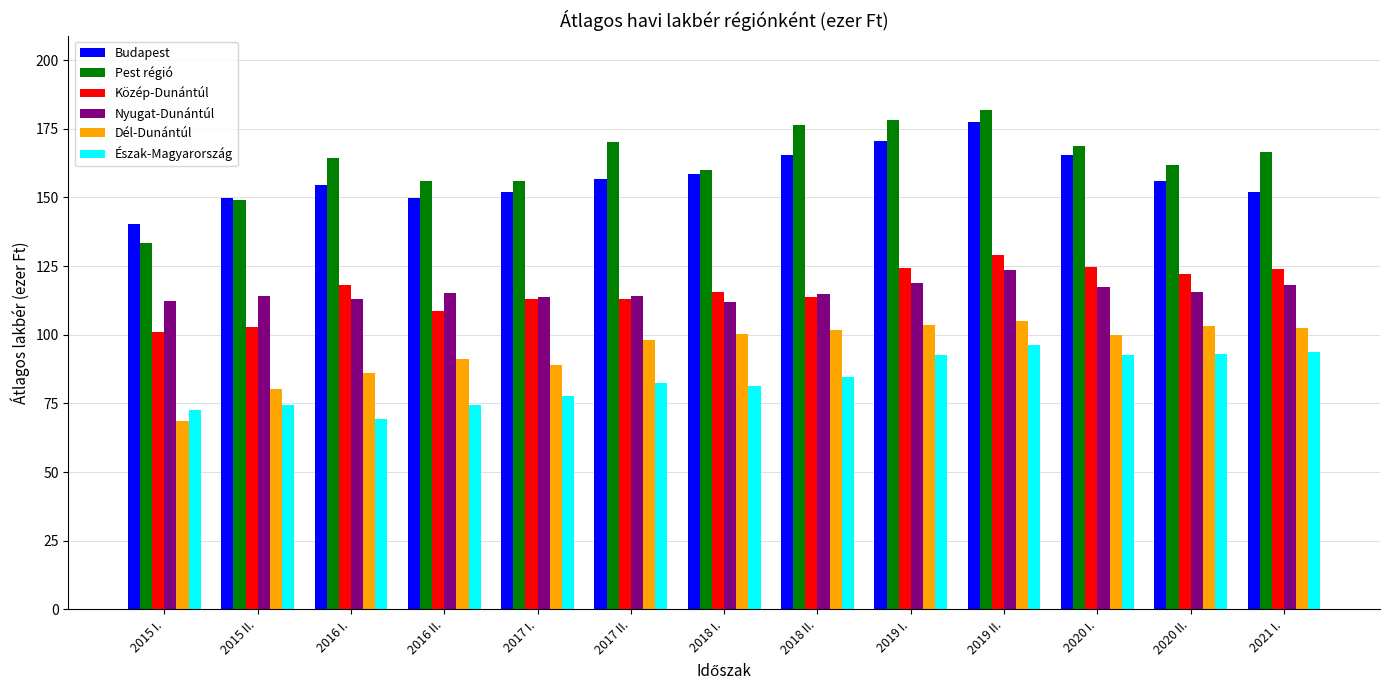

True or false: Pest régió has a value of 61.1 at 2018 II..

False